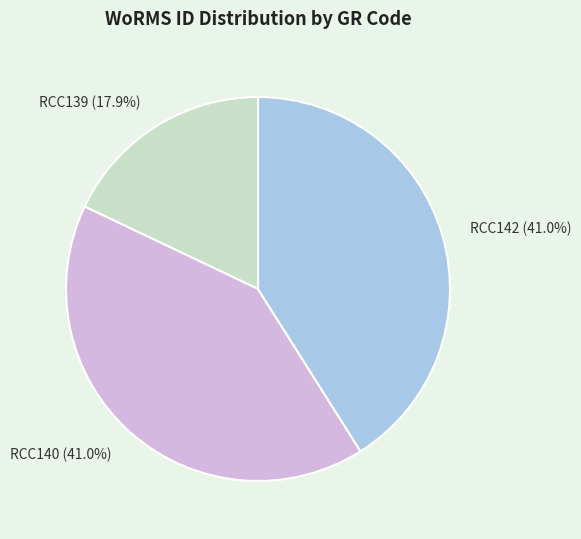

True or false: RCC140 accounts for 41% of the total.

True